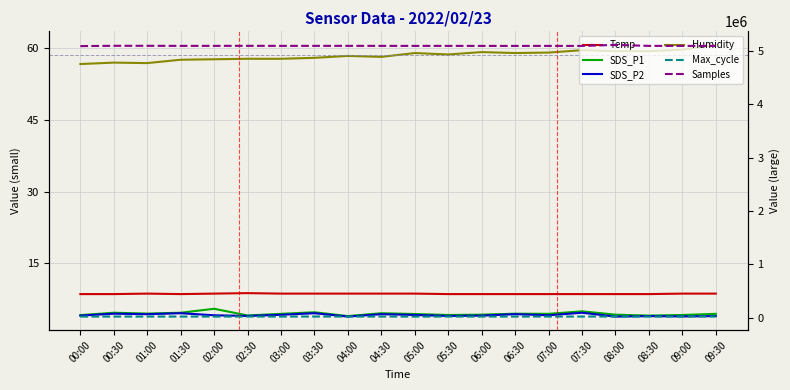

True or false: Humidity has a value of 57.8 at 03:00.

True